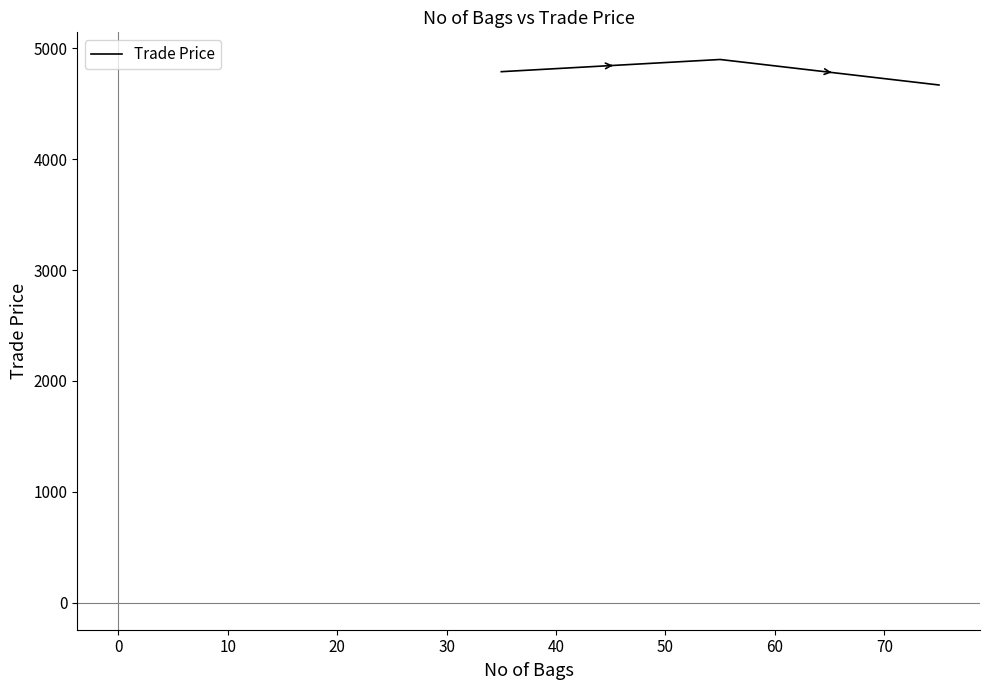

What is the maximum value shown in the chart?

4899